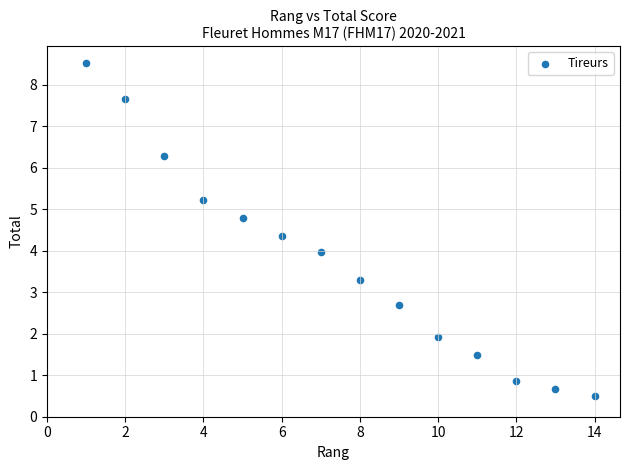

What is the range of X values (max minus min)?

13.0